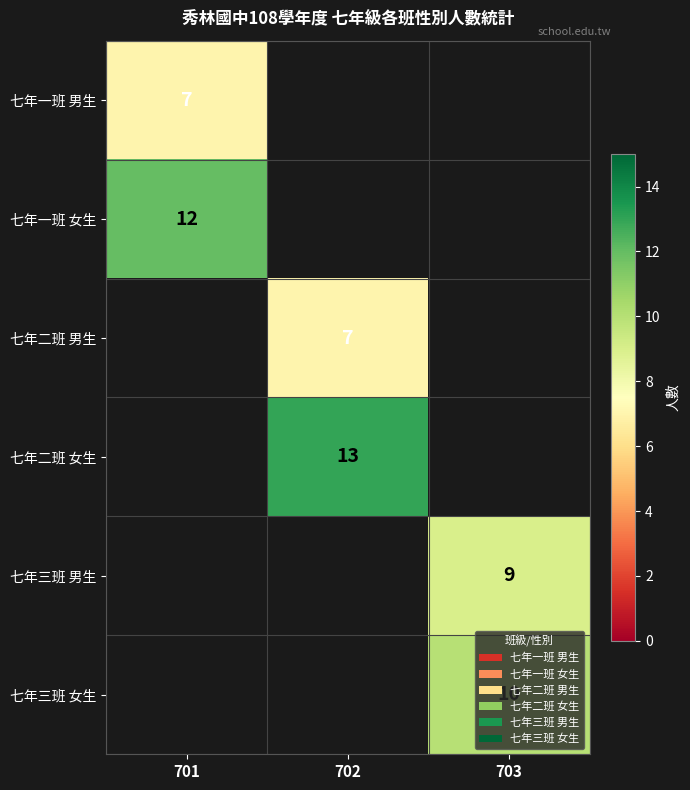

The 七年一班 男生 series shows 11.9 at 701. True or false?

False